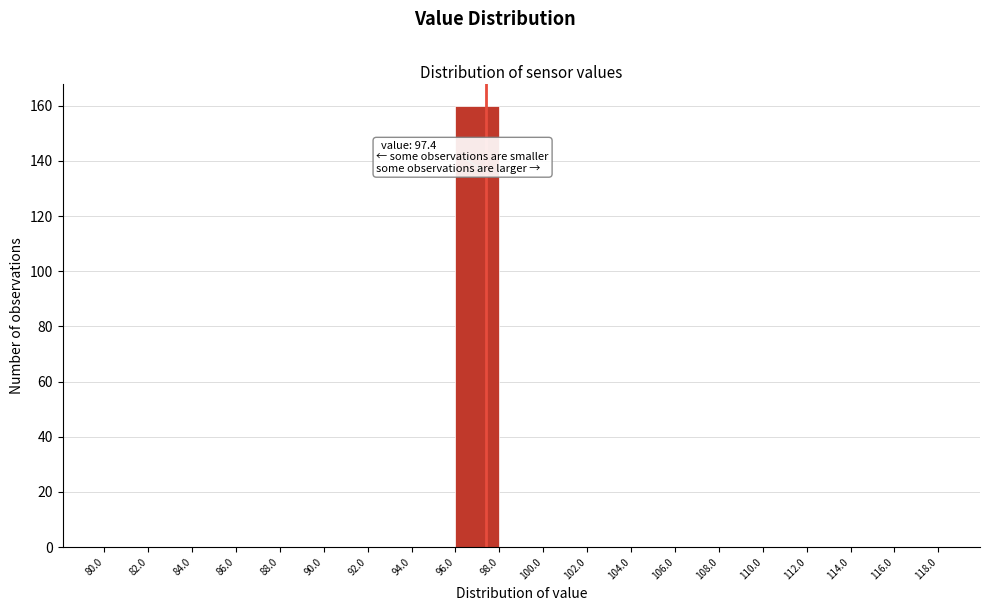

Which range on the x-axis has the tallest bar?

96.0 to 98.0